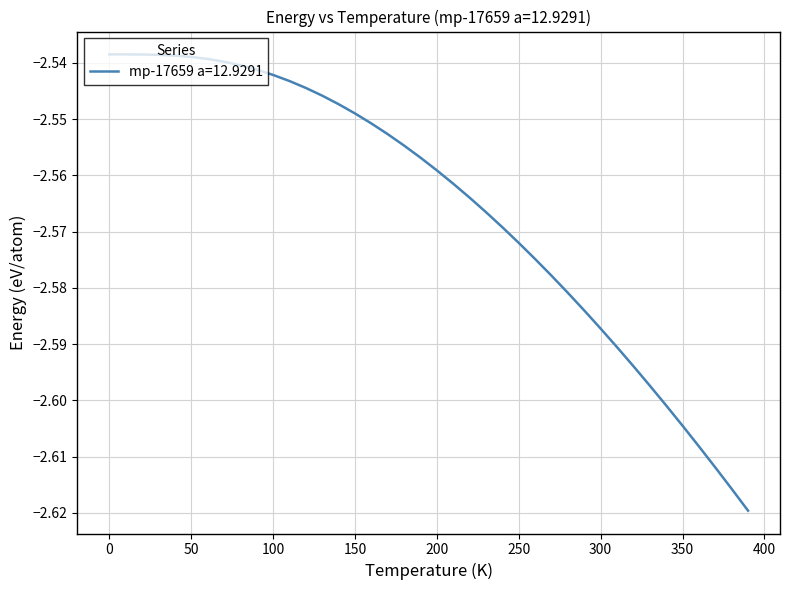

List the labels in order of value, largest first.

0.0, 10.0, 20.0, 30.0, 40.0, 50.0, 60.0, 70.0, 80.0, 90.0, 100.0, 110.0, 120.0, 130.0, 140.0, 150.0, 160.0, 170.0, 180.0, 190.0, 200.0, 210.0, 220.0, 230.0, 240.0, 250.0, 260.0, 270.0, 280.0, 290.0, 300.0, 310.0, 320.0, 330.0, 340.0, 350.0, 360.0, 370.0, 380.0, 390.0